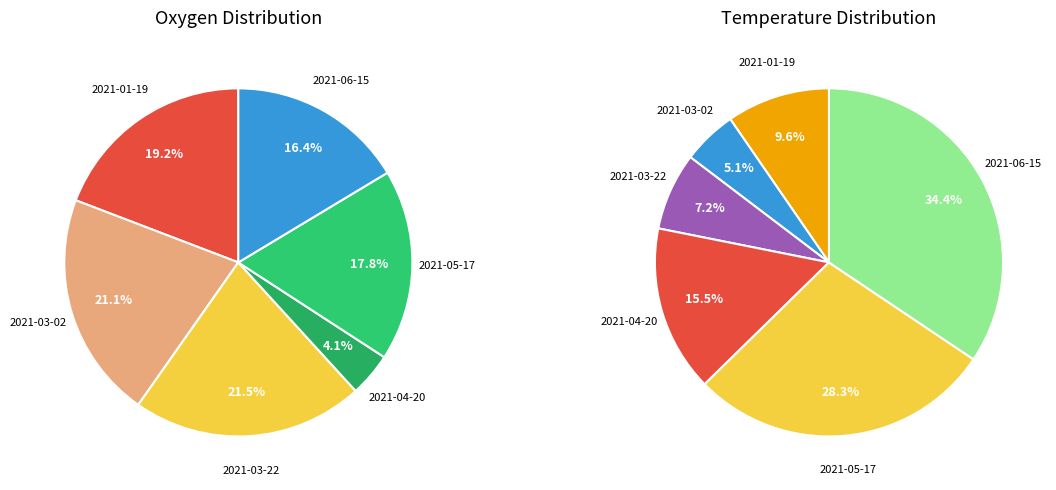

Approximately how many times larger is the value at 2021-03-02 compared to 2021-06-15?

1.3